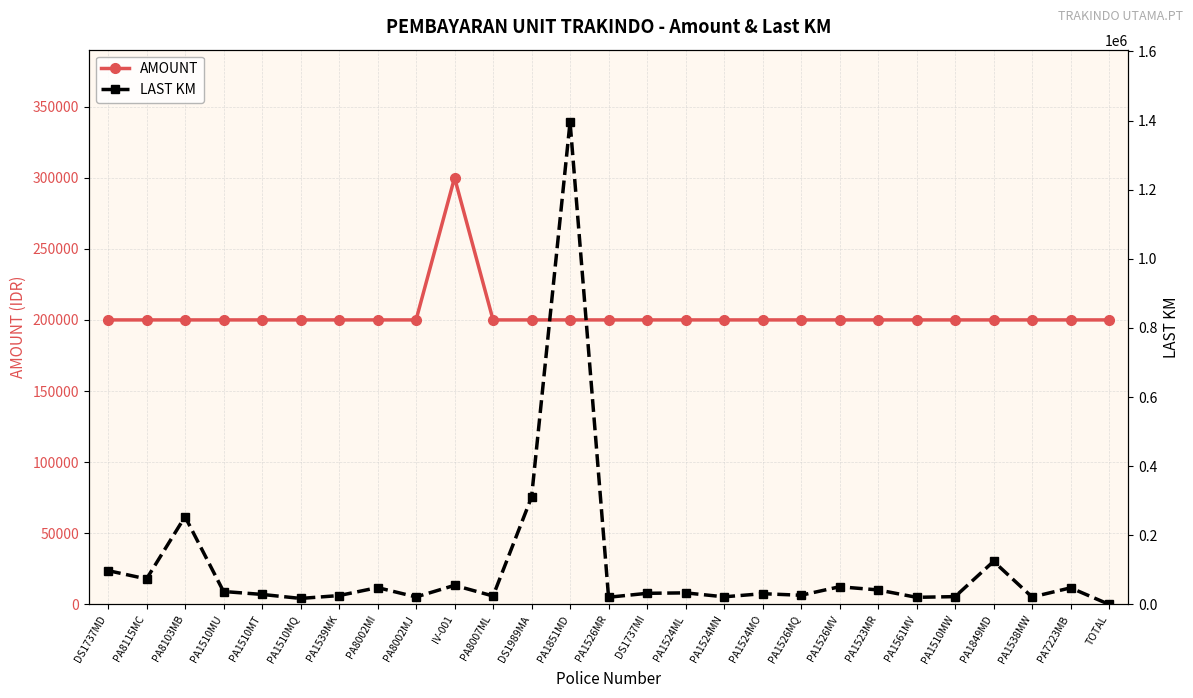

In LAST KM, how many points are higher than both neighbors (excluding endpoints)?

9